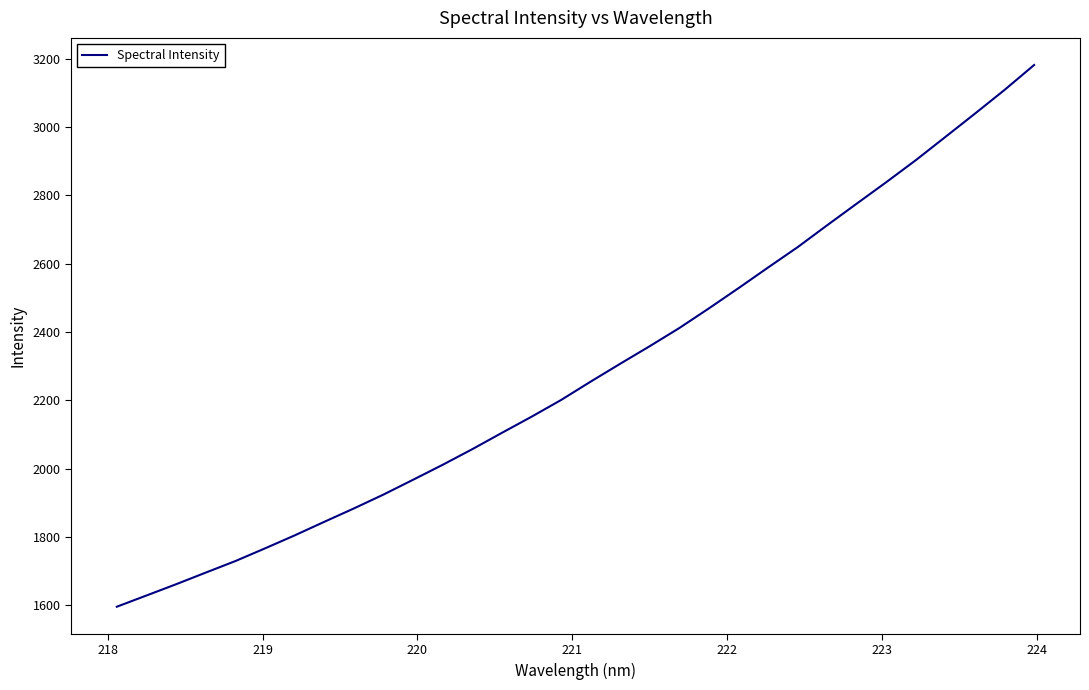

What is the difference between the maximum and minimum values?

1585.8